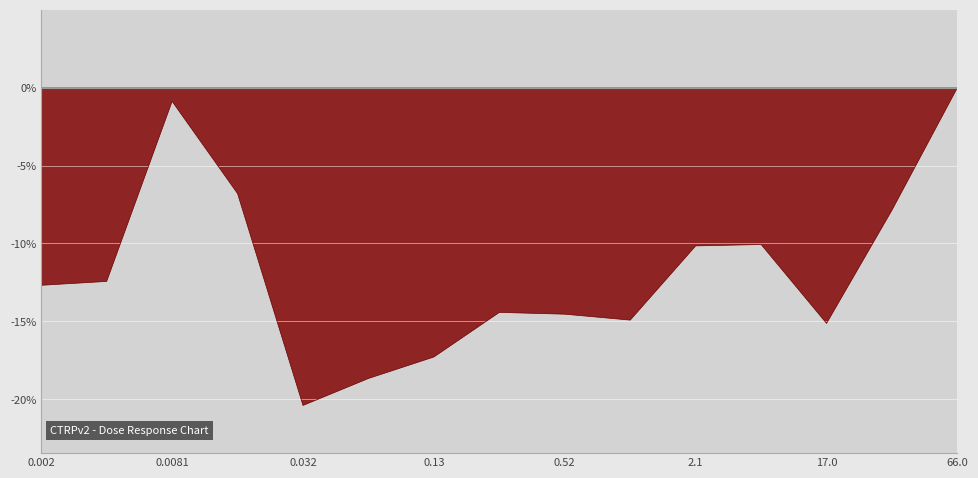

Between 33.0 and 2.1, which is larger?

33.0